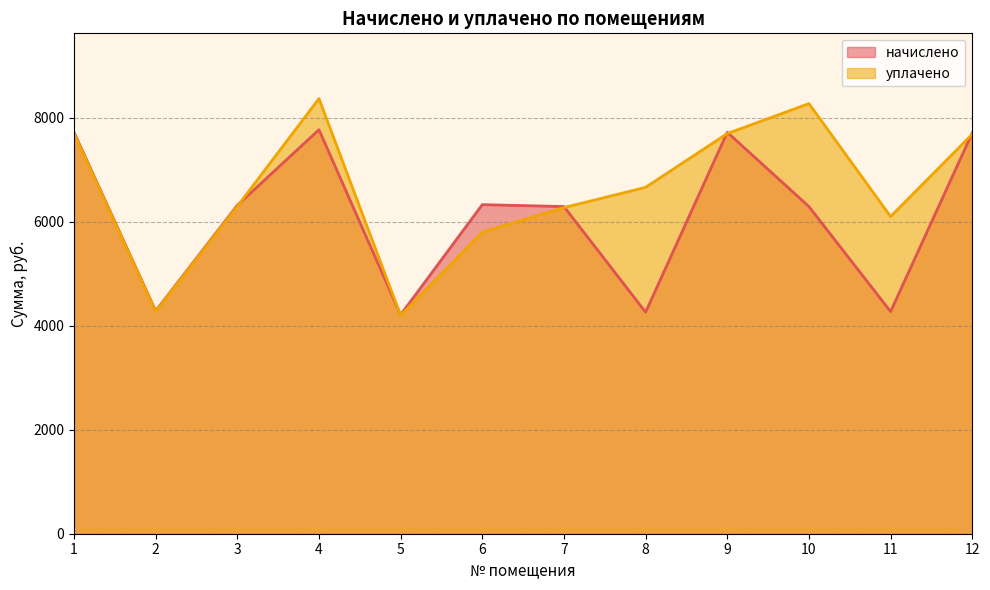

List the labels in order of уплачено value, largest first.

4, 10, 1, 9, 12, 8, 3, 7, 11, 6, 2, 5